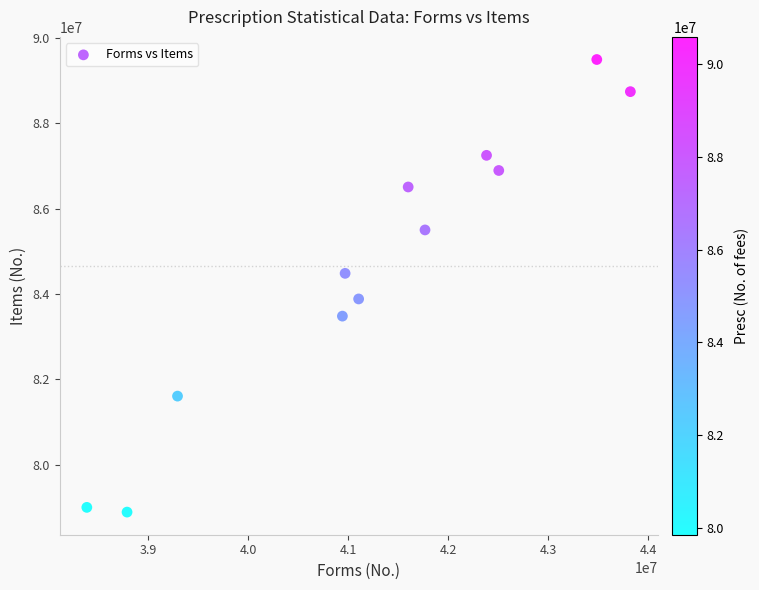

What is the range of Y values (max minus min)?

10600840